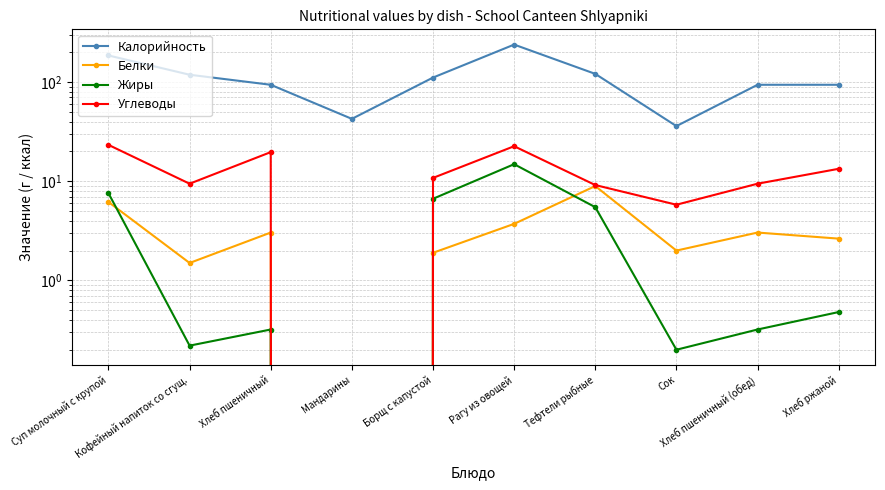

What is the spread (max minus min) of values at Мандарины?

42.6